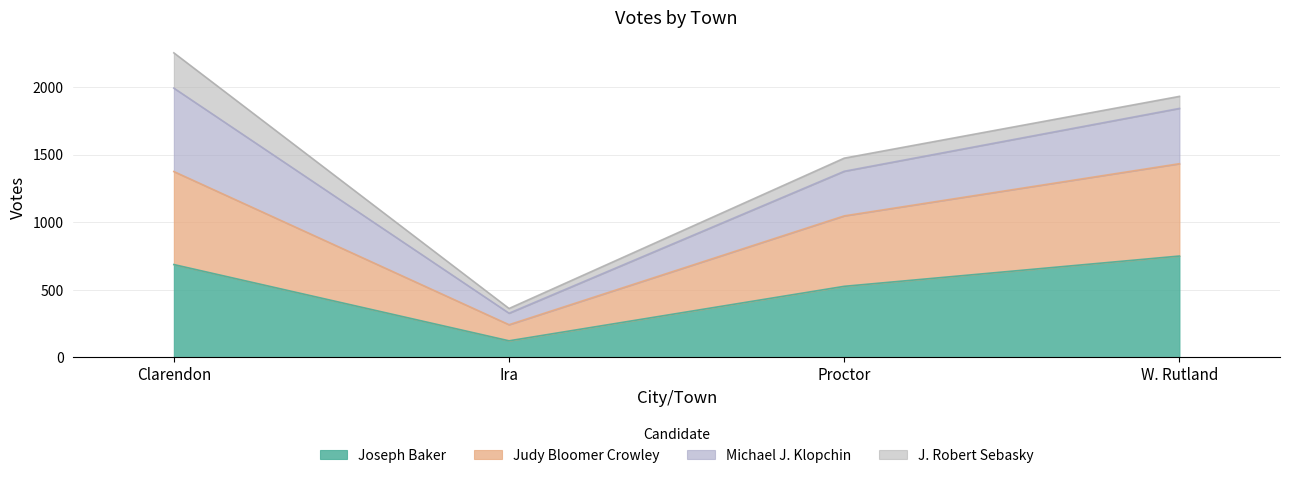

The value of Joseph Baker at Clarendon is 1234. True or false?

False